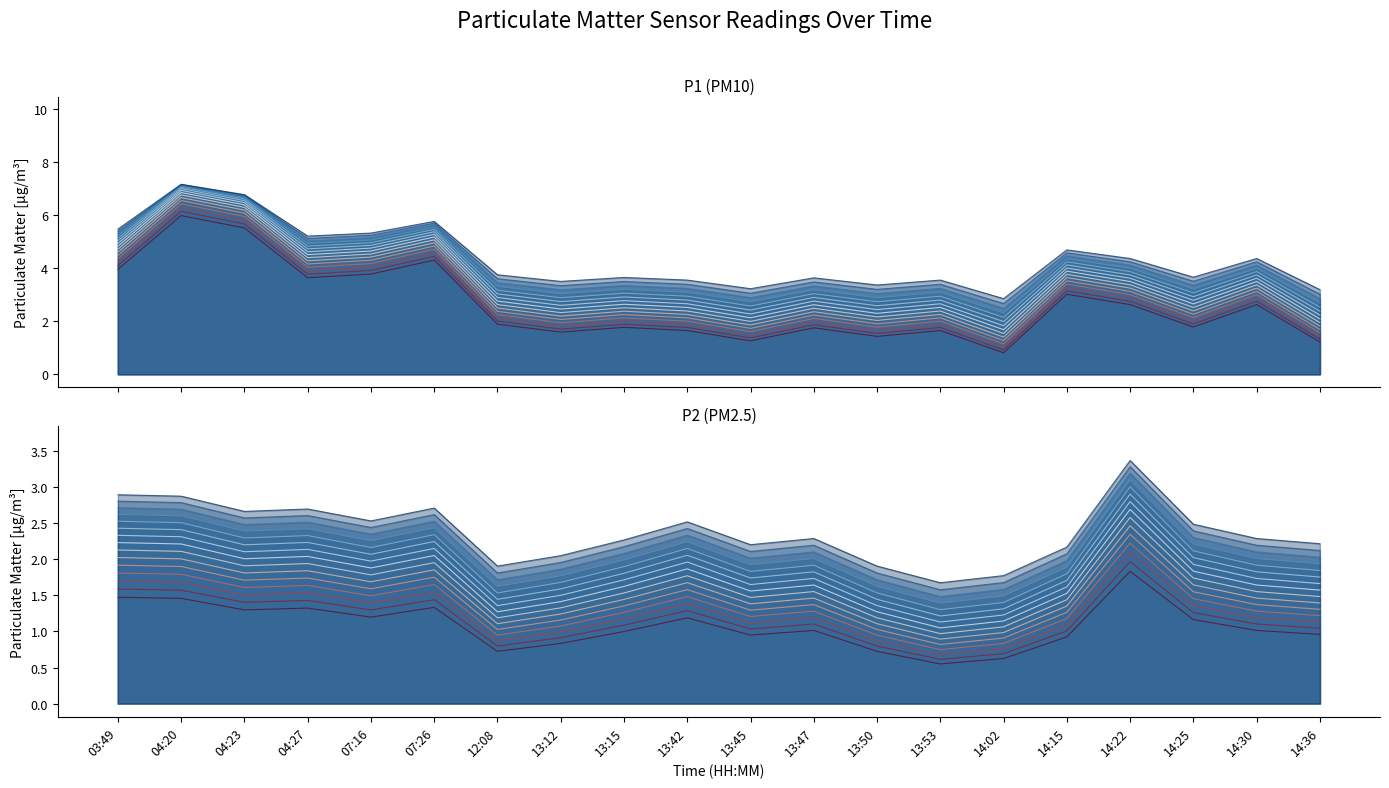

True or false: P2_line_0 and P1_line_0 cross at least once.

False